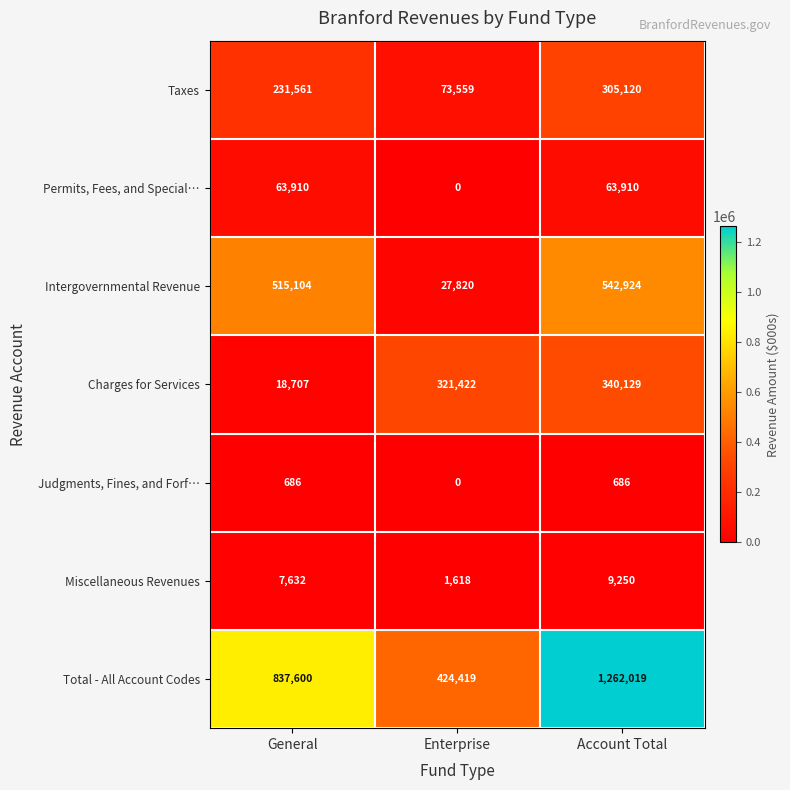

Which category has the lowest value across all series?

Enterprise